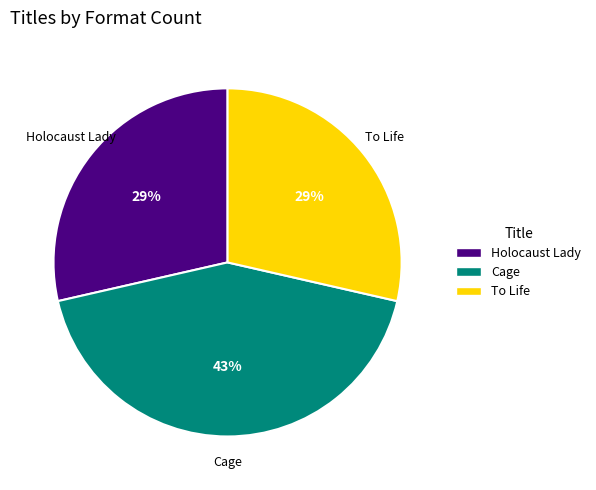

Do To Life and Cage together represent more than half of the pie?

Yes